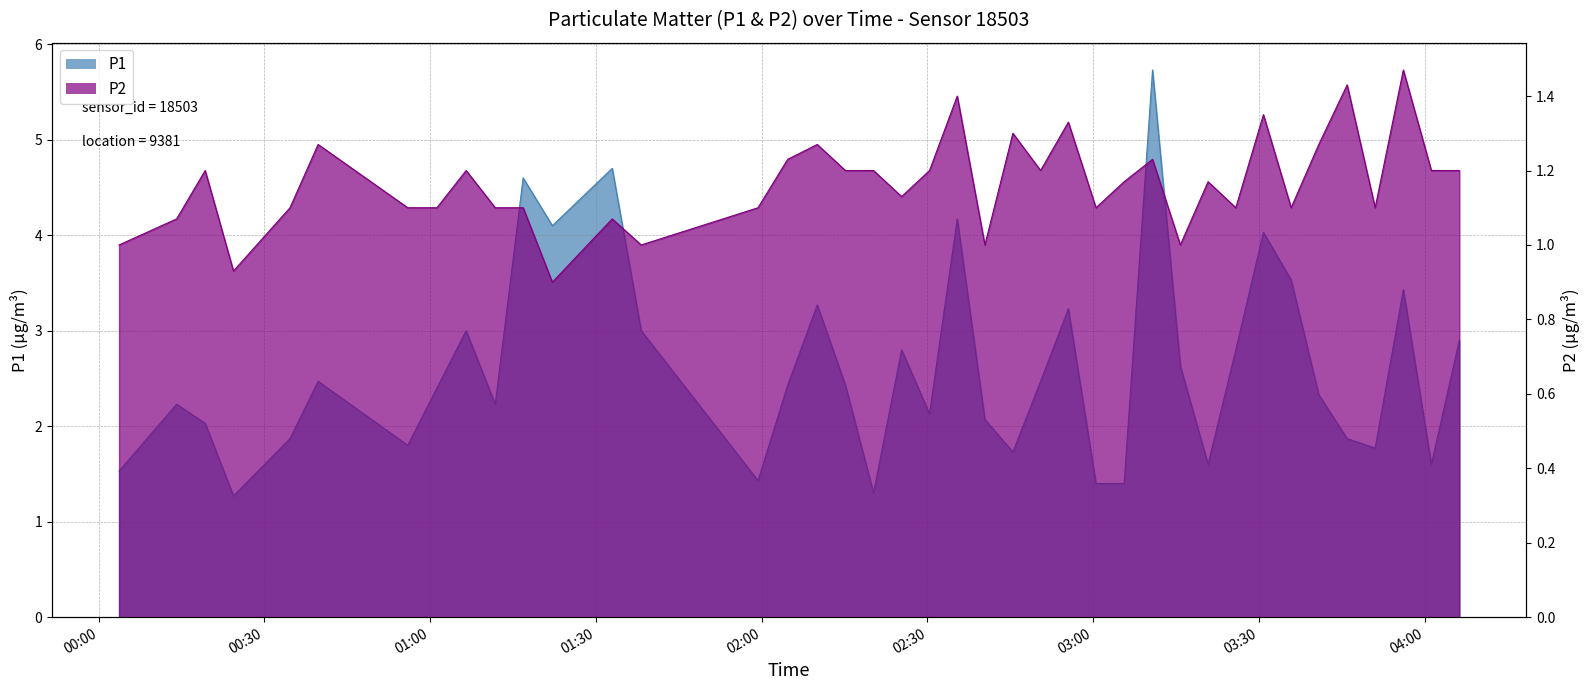

What is the label of the 1st point from the left?

00:03